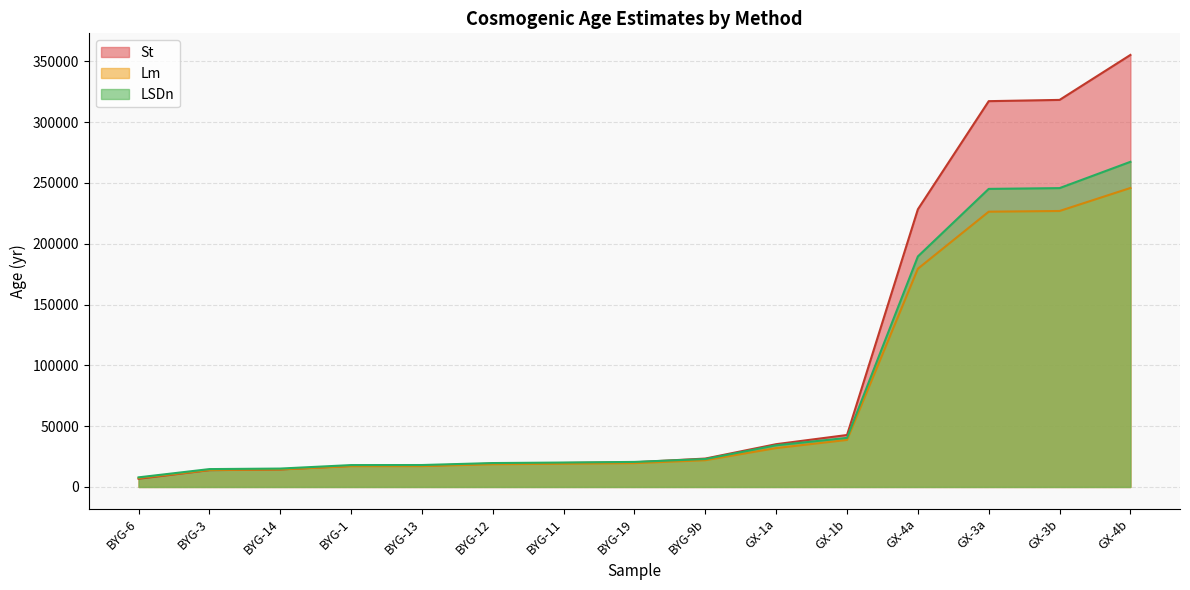

After their last crossing, which series has the higher values: St or LSDn?

St